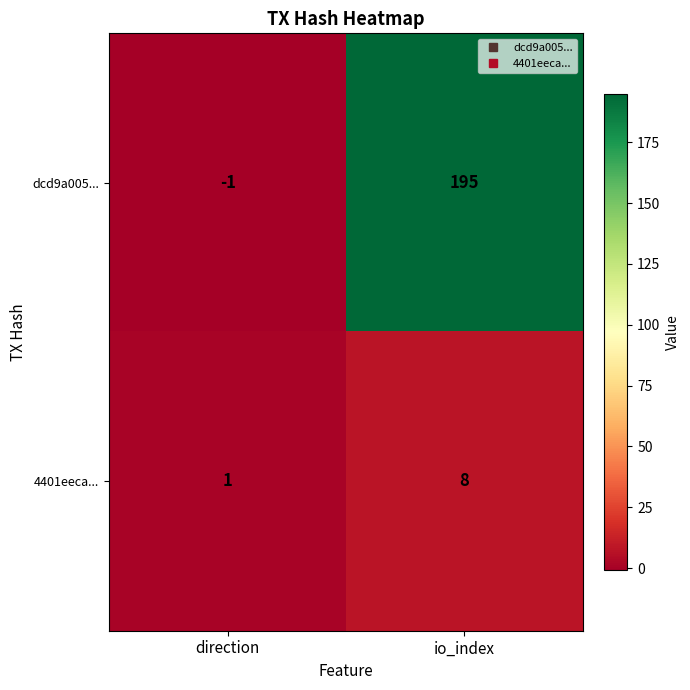

At which label is dcd9a005... closest to 97?

direction